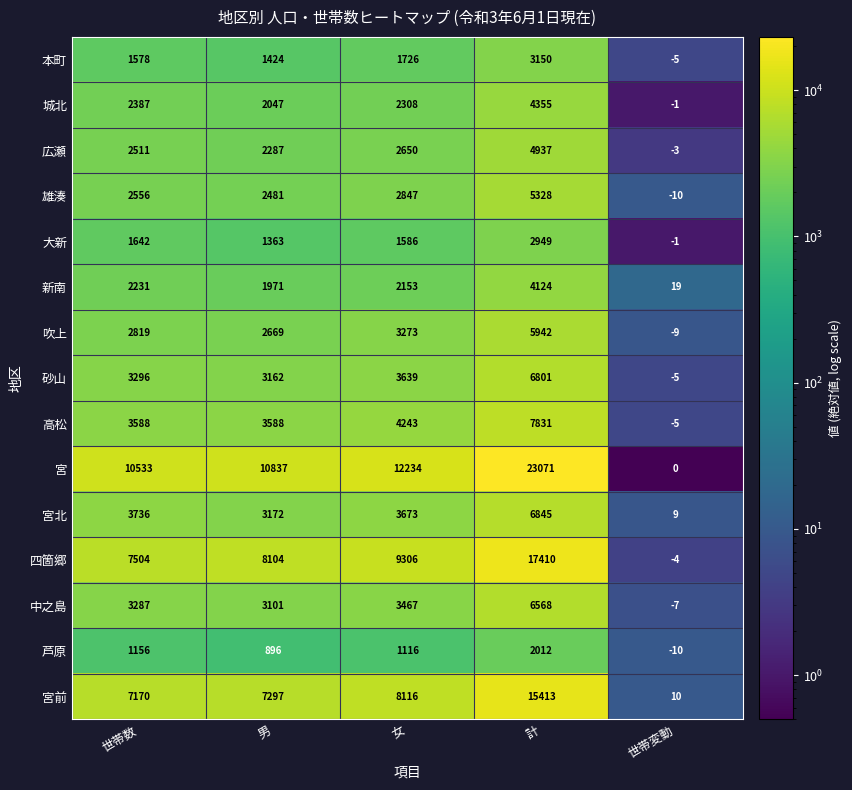

At how many categories does at least one series exceed 5466?

4